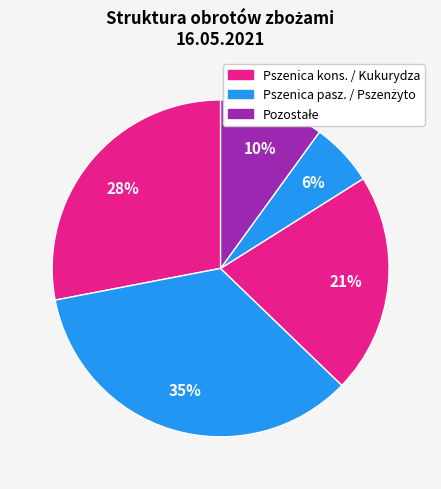

Count the number of slices in the pie.

5